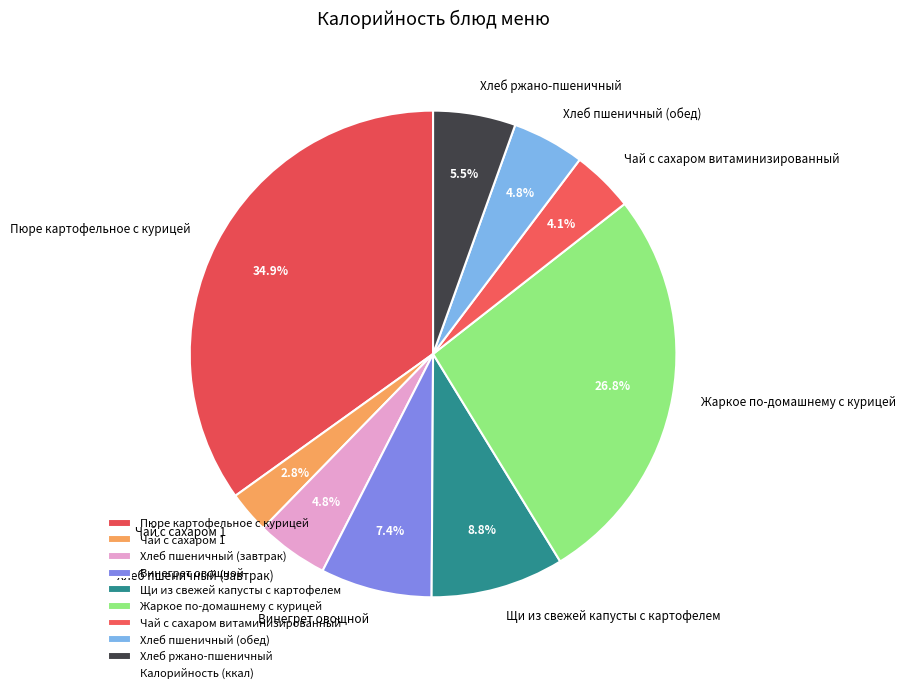

Which has a higher value, Винегрет овощной or Жаркое по-домашнему с курицей?

Жаркое по-домашнему с курицей